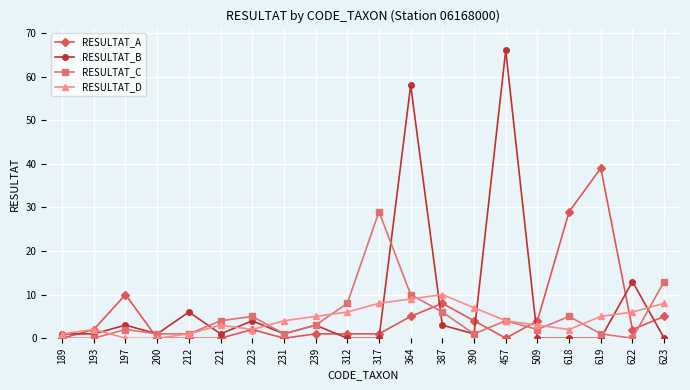

The value of RESULTAT_B at 189 is 1. True or false?

True